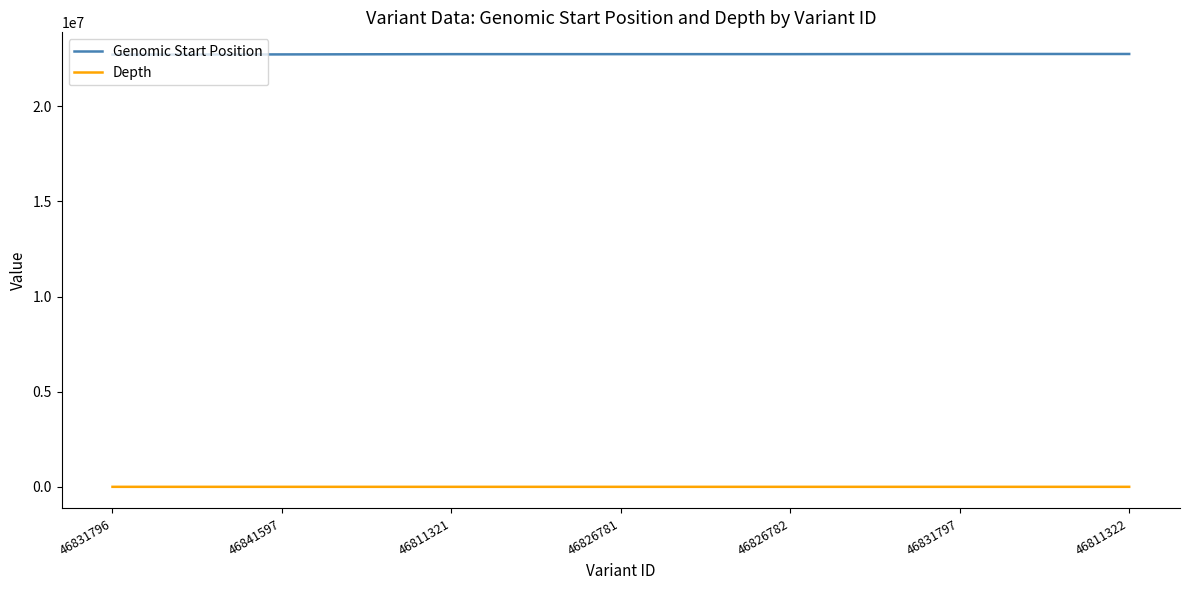

How many series are shown in this chart?

2